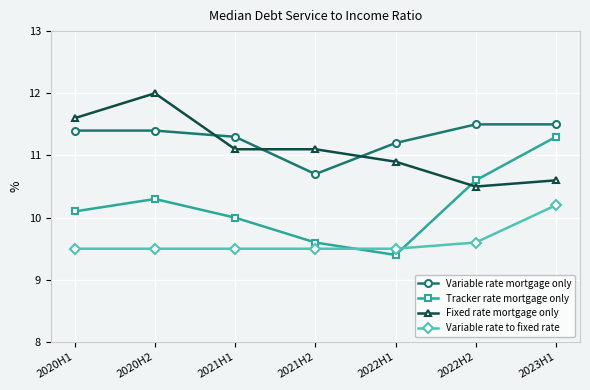

True or false: Fixed rate mortgage only has a value of 16.5 at 2021H1.

False